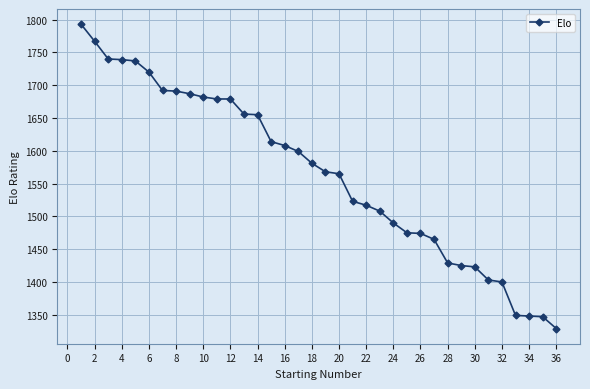

What is the average value?

1565